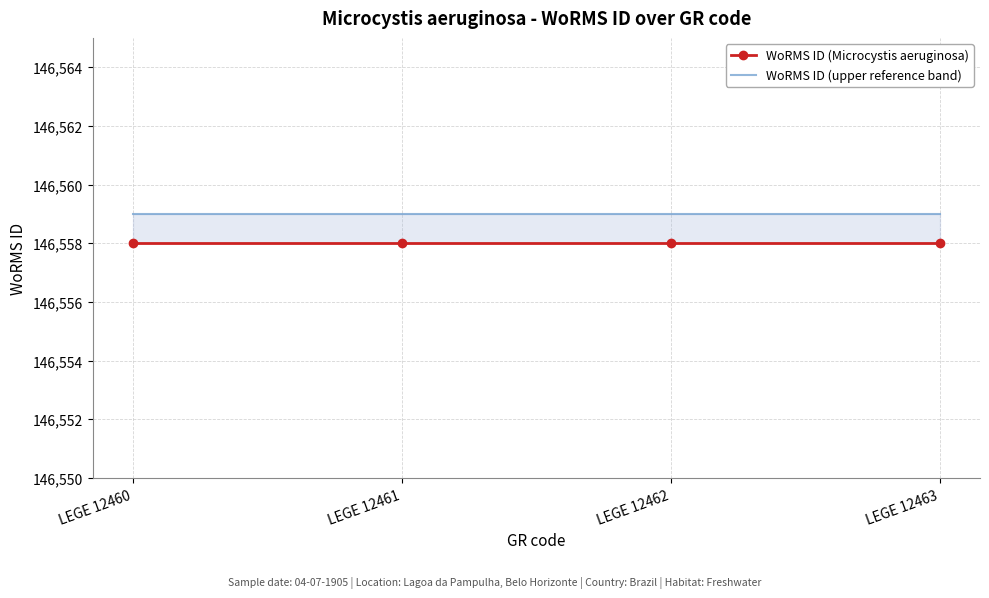

What is the value of the WoRMS ID (Microcystis aeruginosa) point at the 4th from the left?

146558